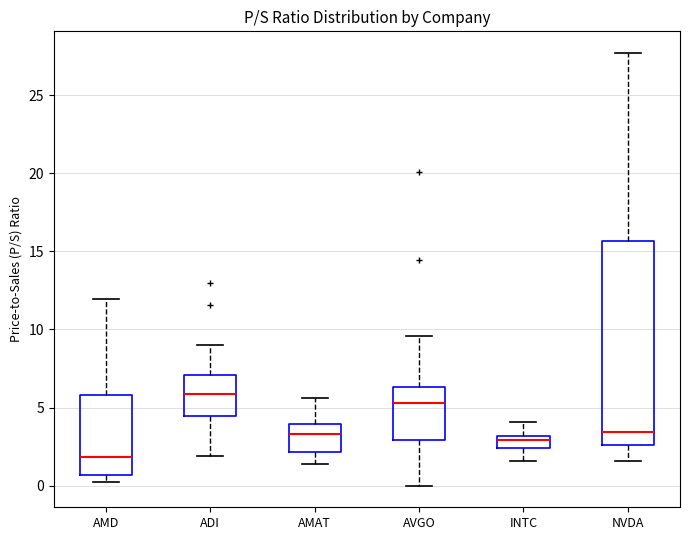

Which box is the tallest, from its lower edge to its upper edge?

NVDA